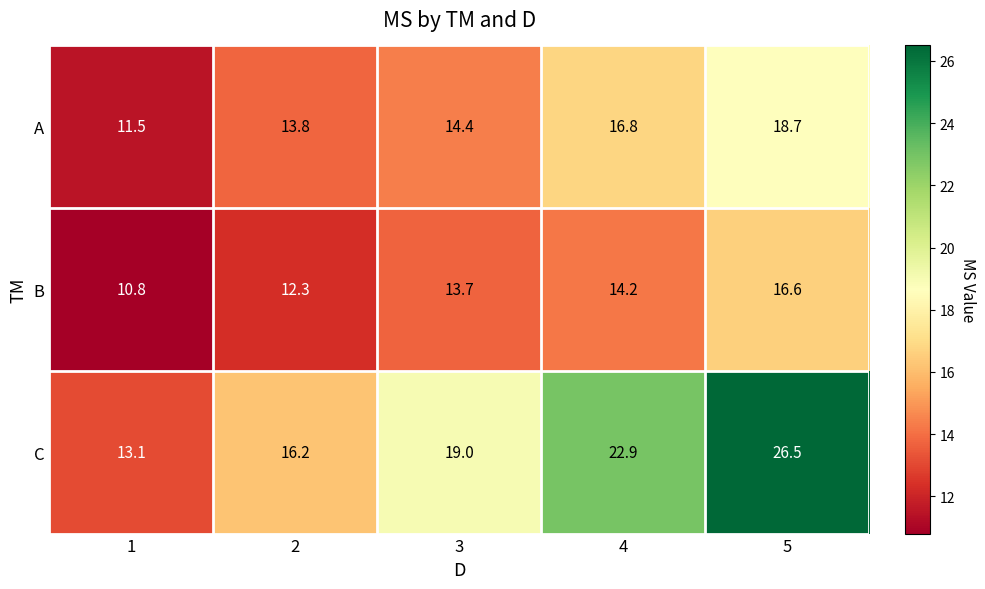

At which category is the sum across all series the highest?

5